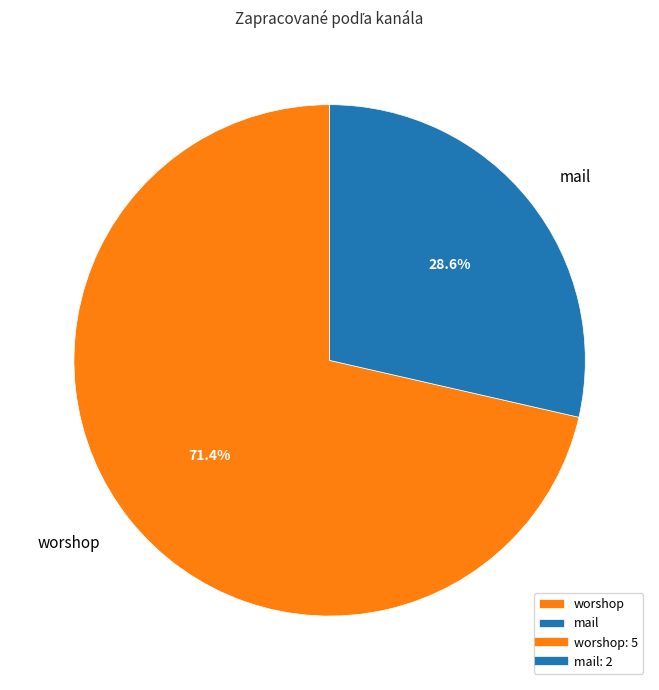

Do mail and worshop together represent more than half of the pie?

Yes